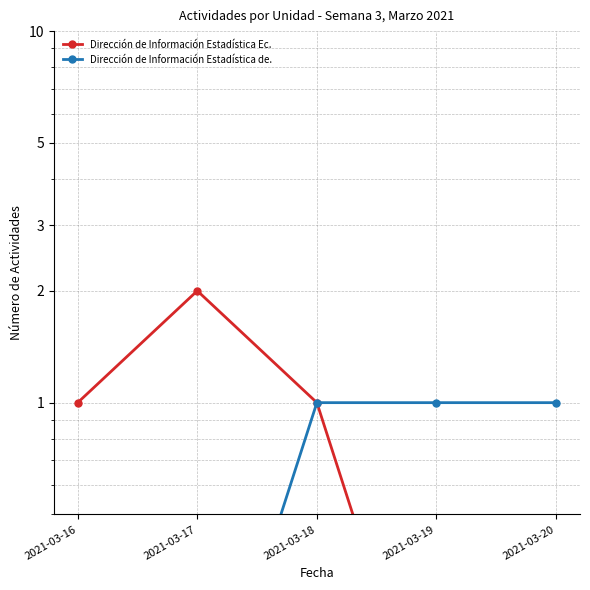

Reading right to left, transcribe all the data shown in this chart.

Dirección de Información Estadística Ec.: 2021-03-20=0.1	2021-03-19=0.1	2021-03-18=1.0	2021-03-17=2.0	2021-03-16=1.0
Dirección de Información Estadística de.: 2021-03-20=1.0	2021-03-19=1.0	2021-03-18=1.0	2021-03-17=0.1	2021-03-16=0.1